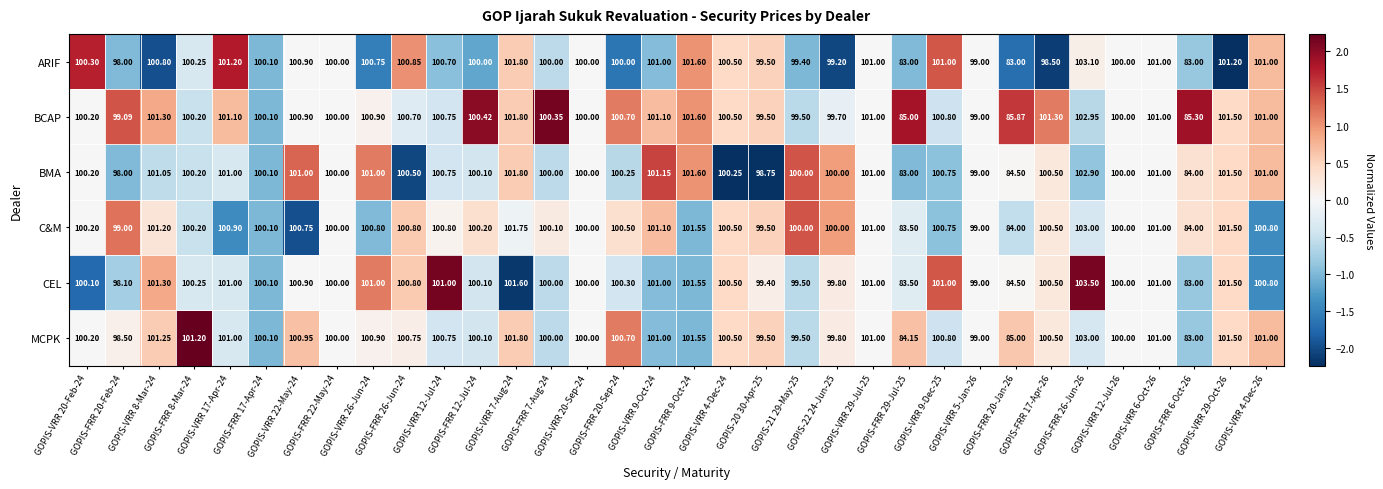

What is the minimum value shown in the chart?

83.0